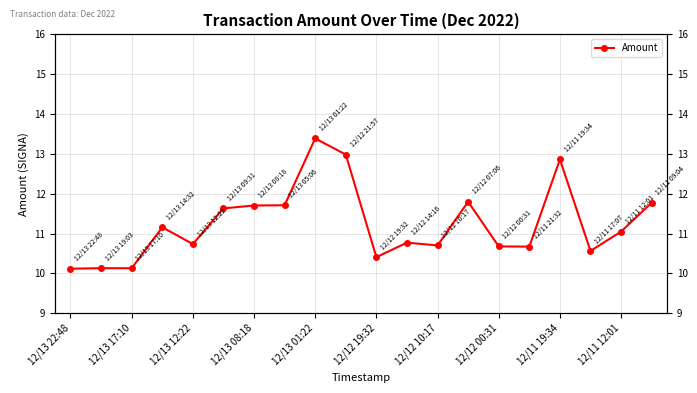

How many values exceed 11?

10